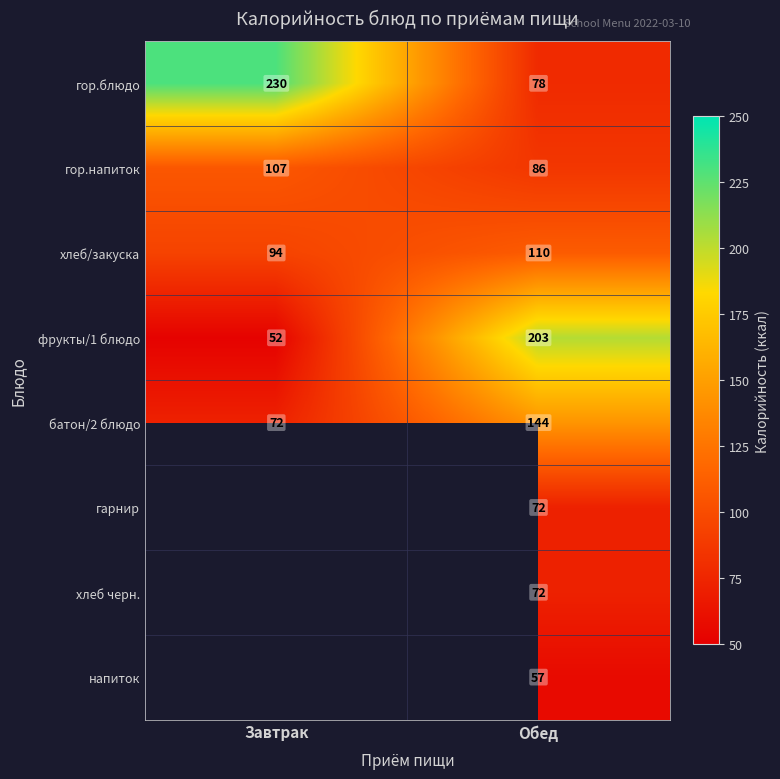

Which category has the lowest value across all series?

Завтрак